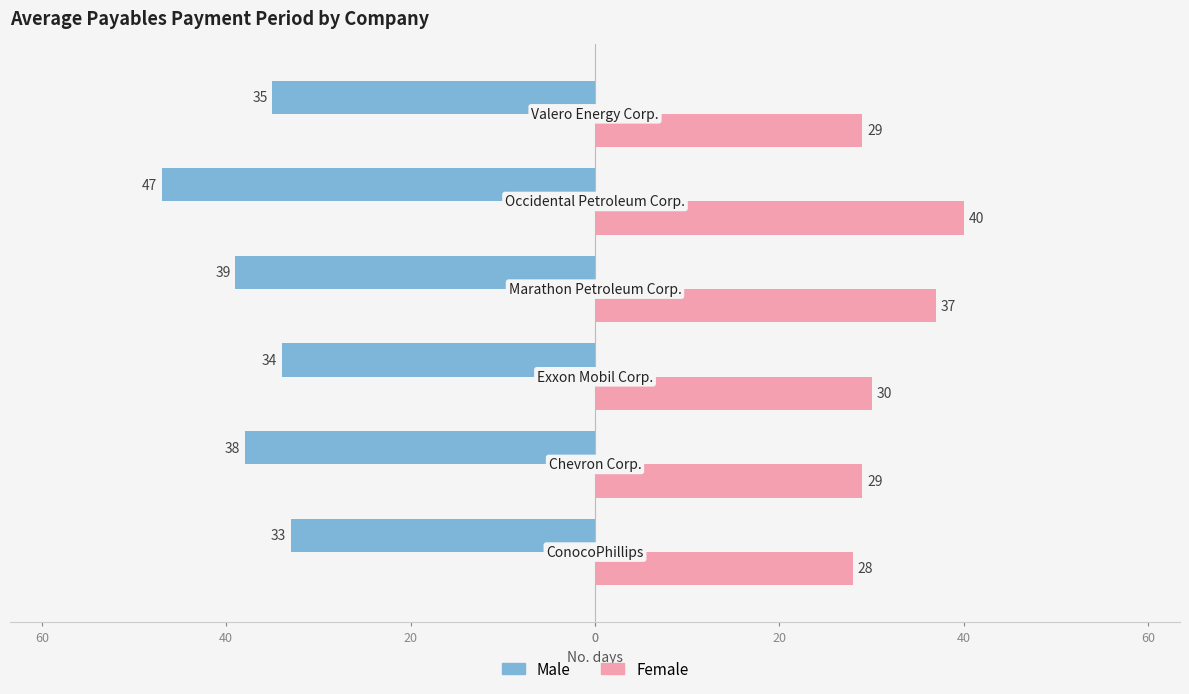

What are all the series names shown in the legend?

Male, Female